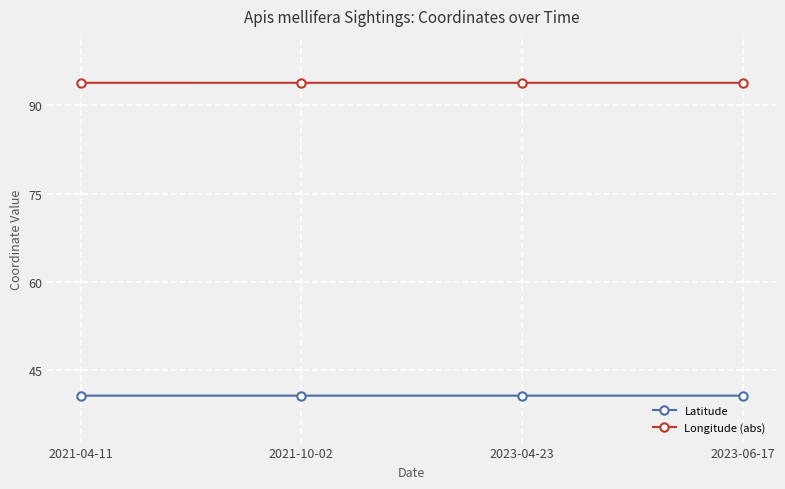

True or false: Latitude and Longitude (abs) cross at least once.

False